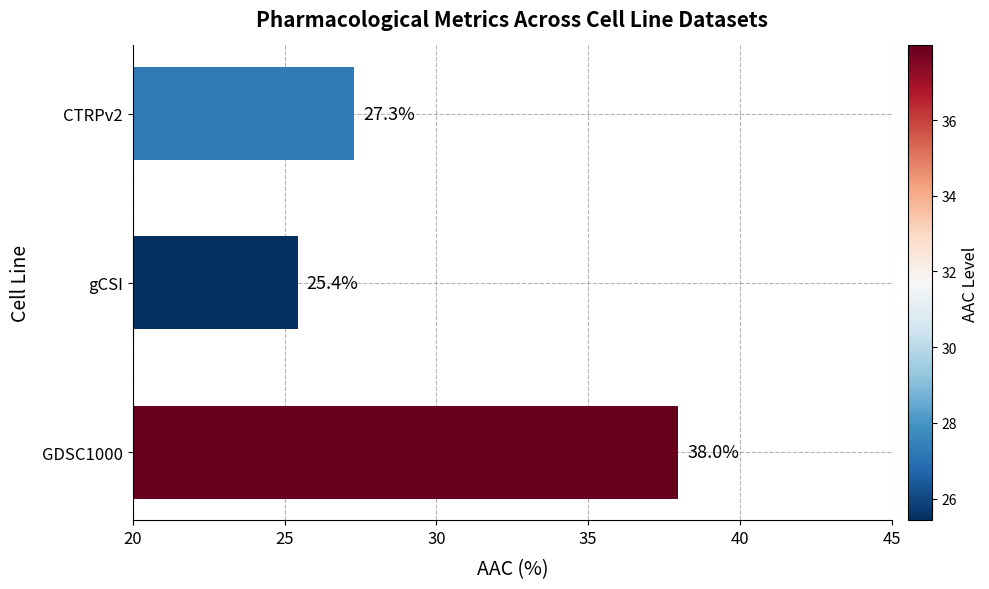

How many bars are there in total?

3